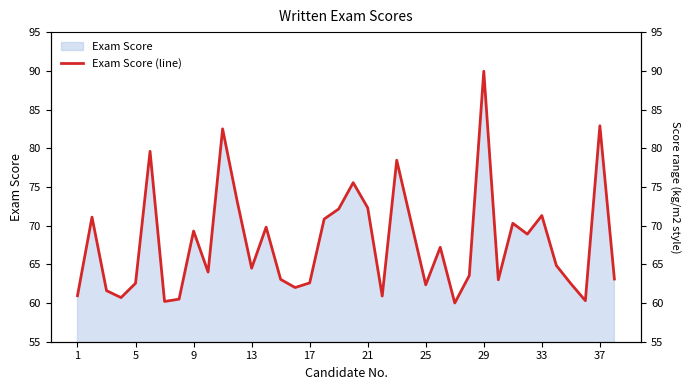

What is the greatest value displayed?

90.0